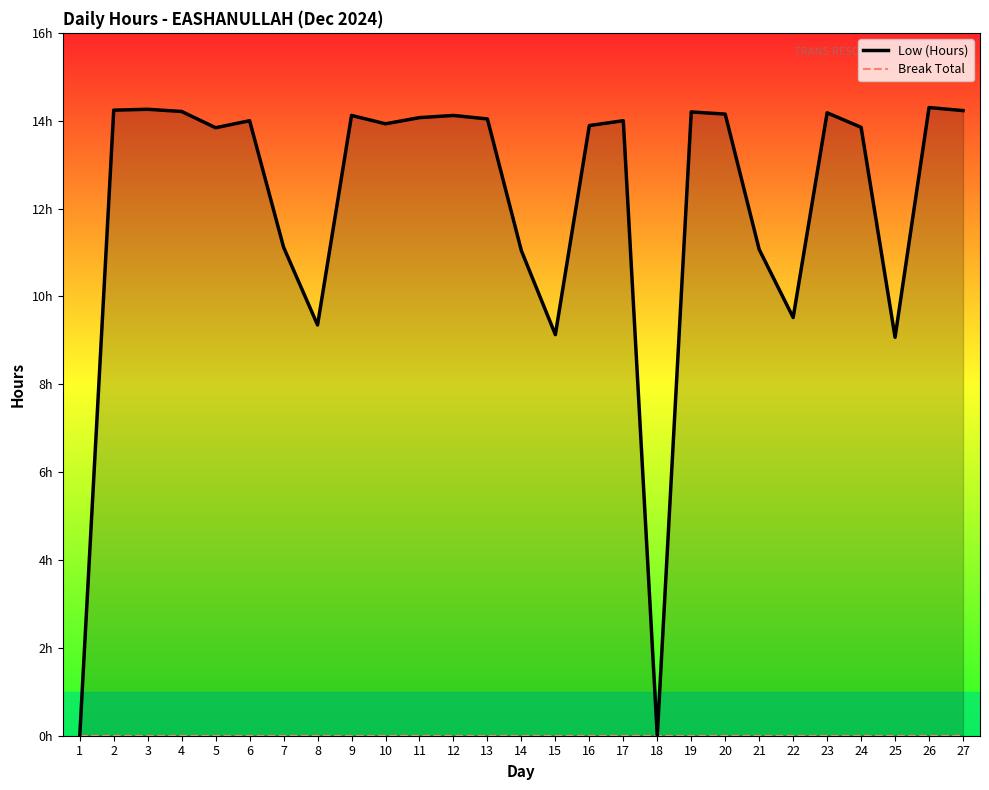

Where is Low (Hours) nearest to the value 7?

25